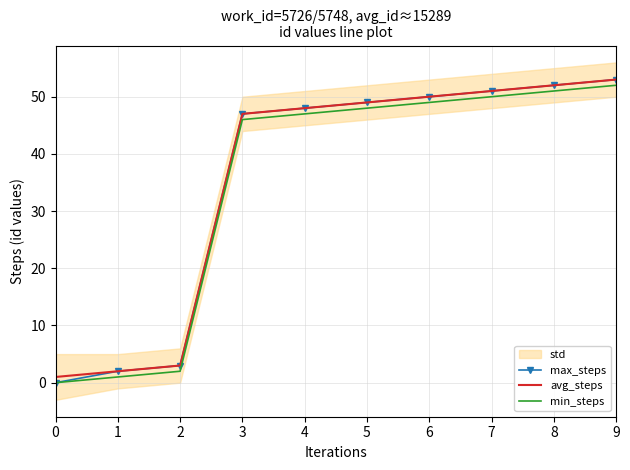

What is the difference between the max_steps values at 9 and 6?

3